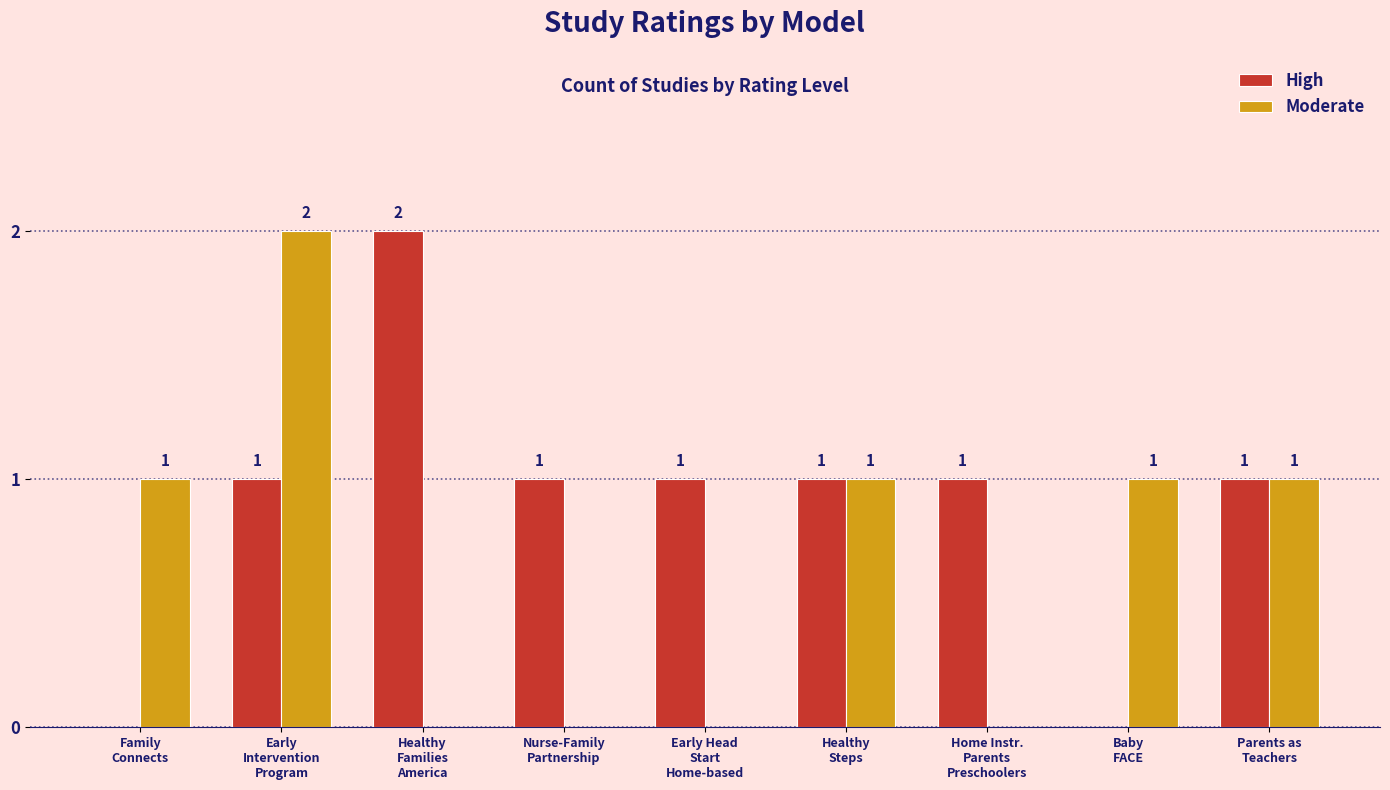

How many Moderate values are between 0 and 1?

8